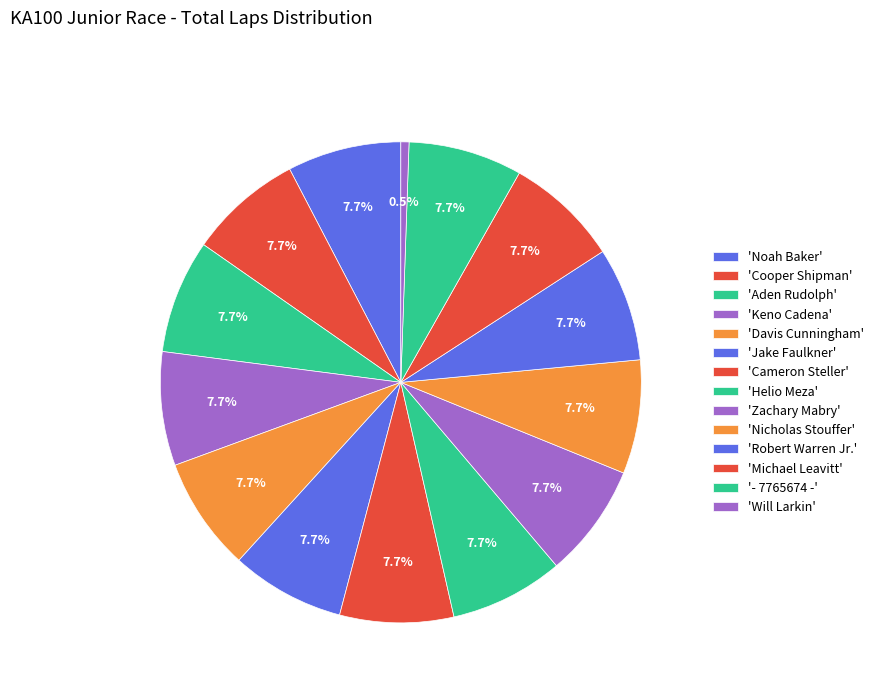

How many segments does this pie chart have?

14